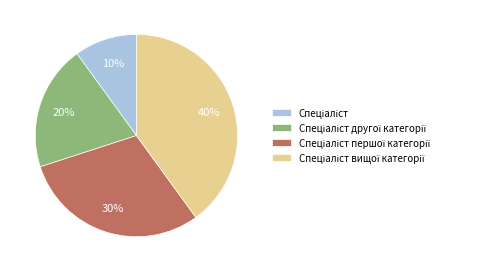

To the nearest percent, what is the average slice percentage?

25%